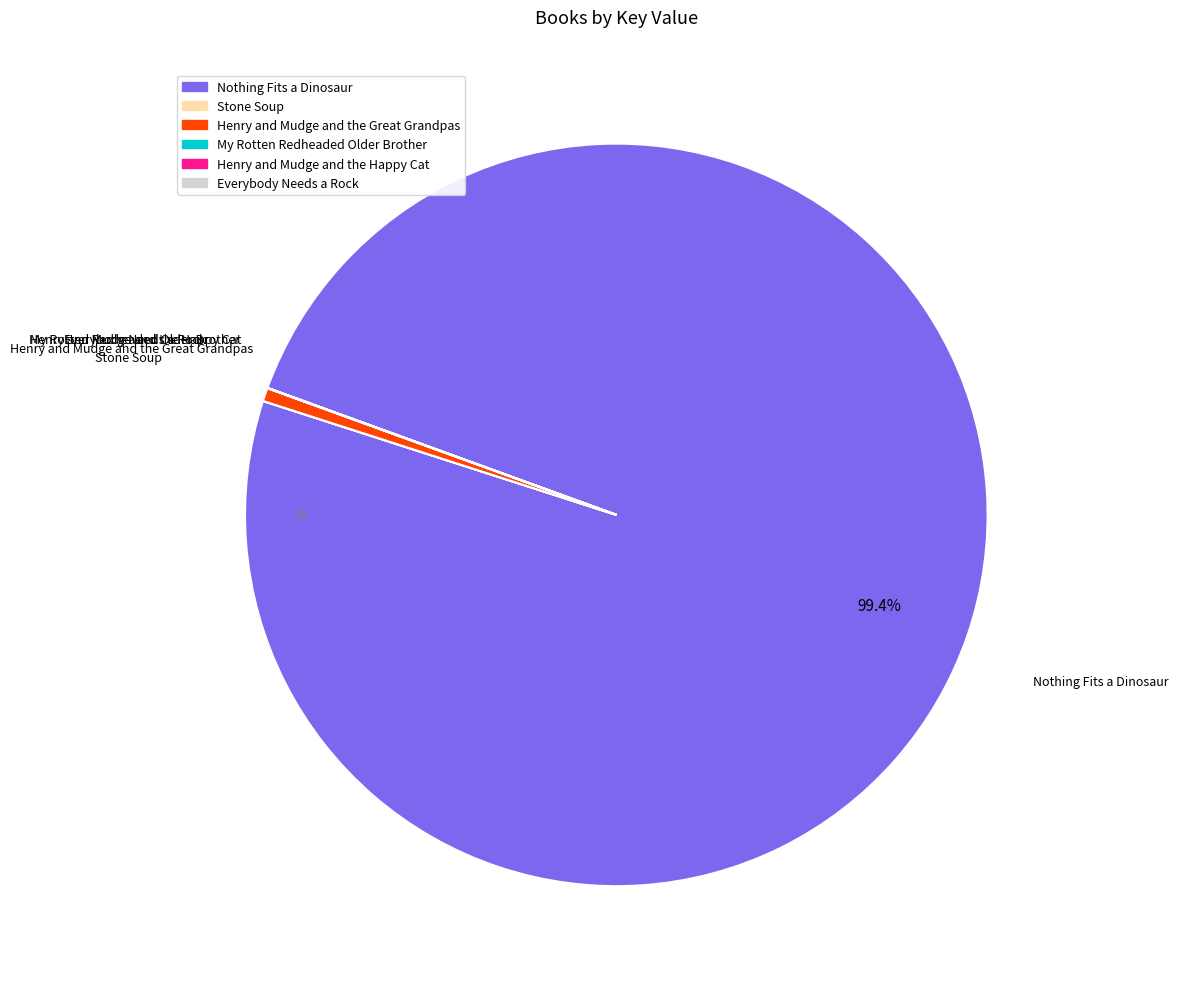

Does Nothing Fits a Dinosaur account for over 50% of the chart?

Yes